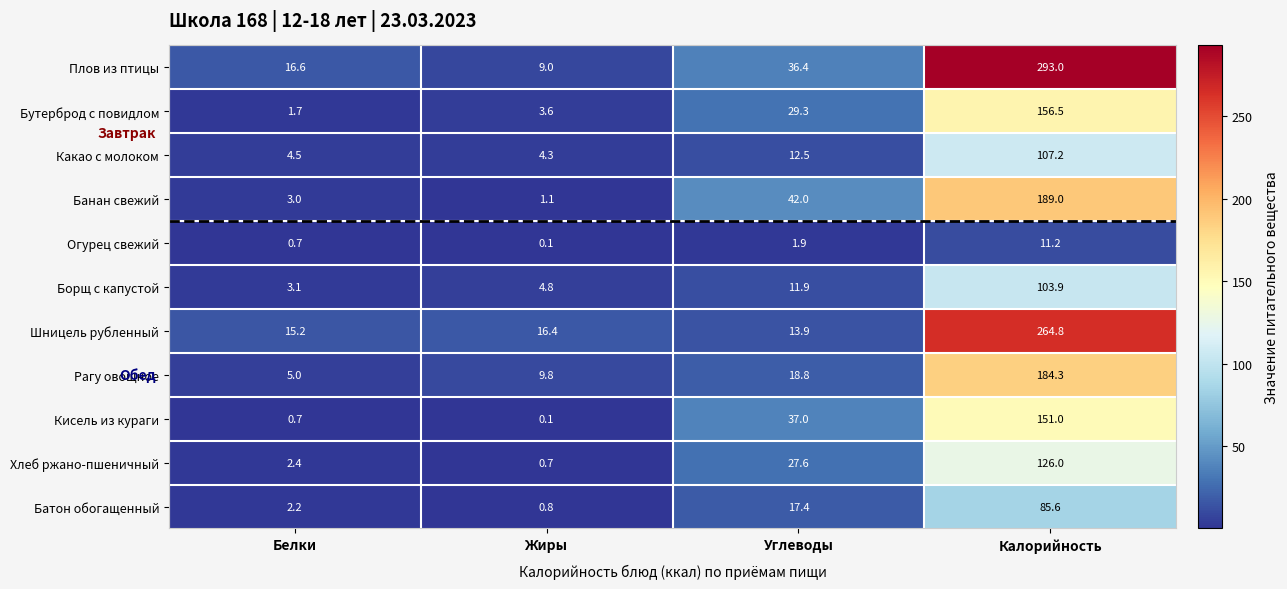

List the series in order of their peak value, lowest first.

Огурец свежий, Батон обогащенный, Борщ с капустой, Какао с молоком, Хлеб ржано-пшеничный, Кисель из кураги, Бутерброд с повидлом, Рагу овощное, Банан свежий, Шницель рубленный, Плов из птицы